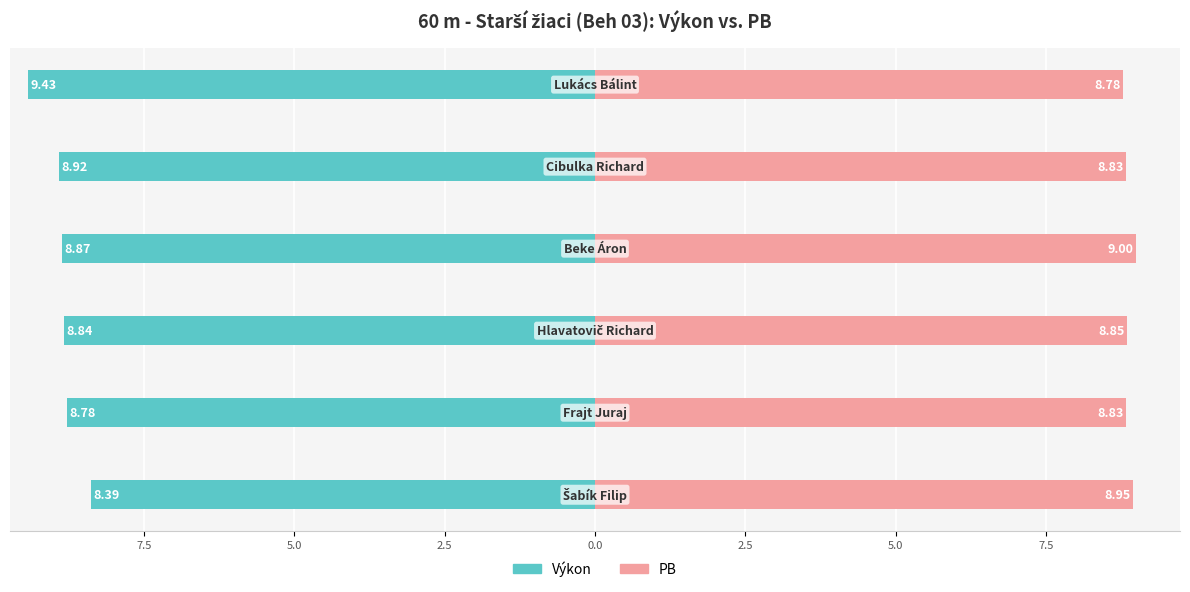

Reading right to left, extract all data points from this chart.

Výkon: -9.4	-8.9	-8.9	-8.8	-8.8	-8.4
PB: 8.8	8.8	9.0	8.8	8.8	8.9